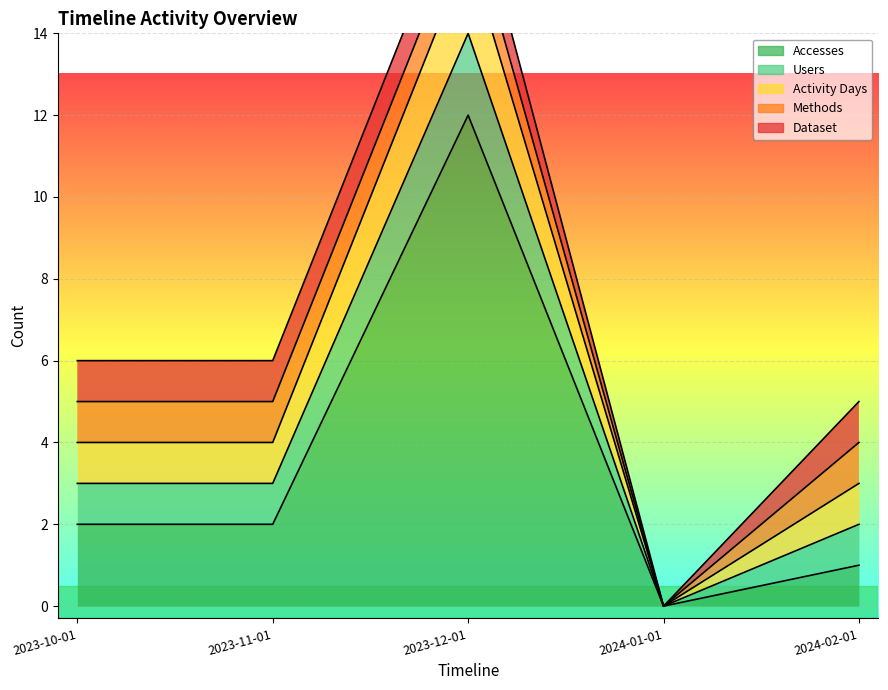

What is the difference between the maximum and second lowest values in the Users series?

1